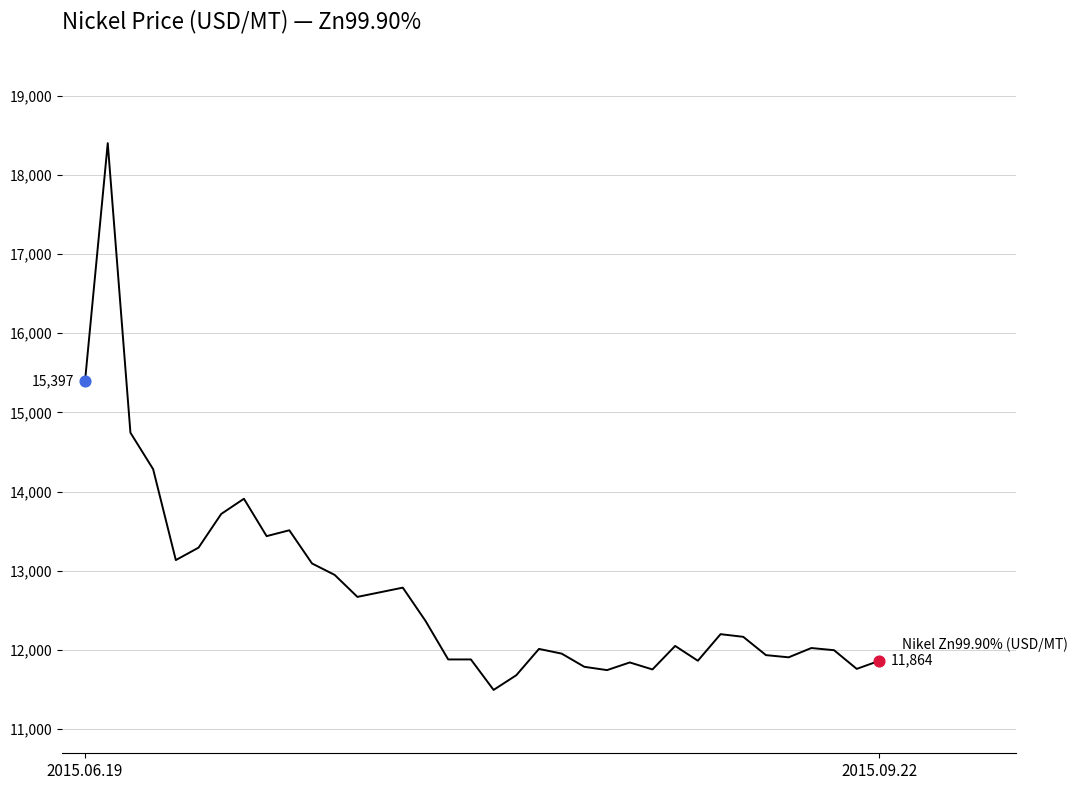

What is the maximum value shown in the chart?

18398.7